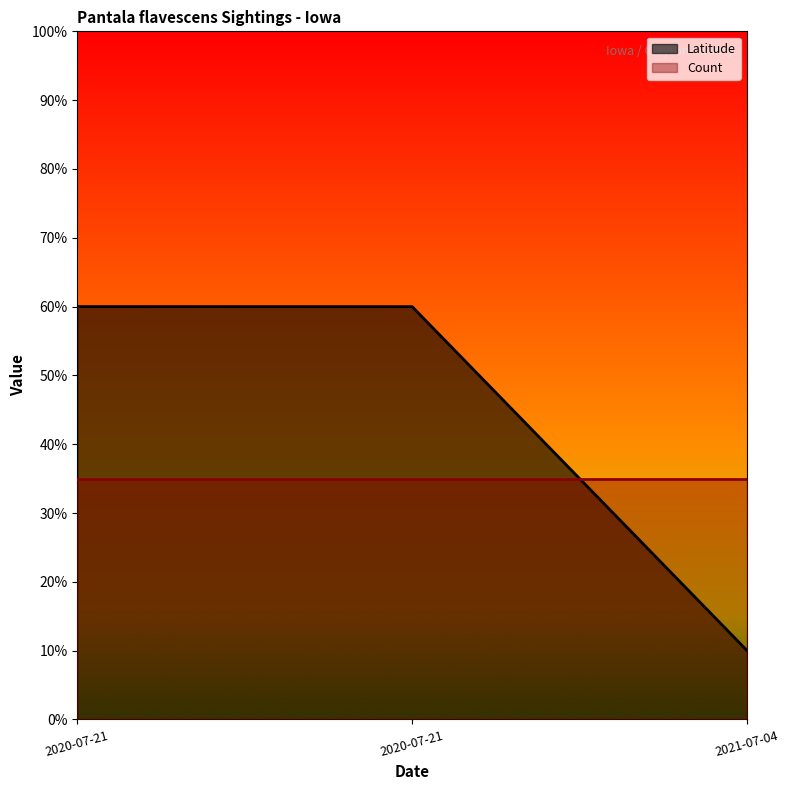

Reading right to left, list all the values displayed in this chart.

2021-07-04=0.1	2020-07-21=0.6	2020-07-21=0.6